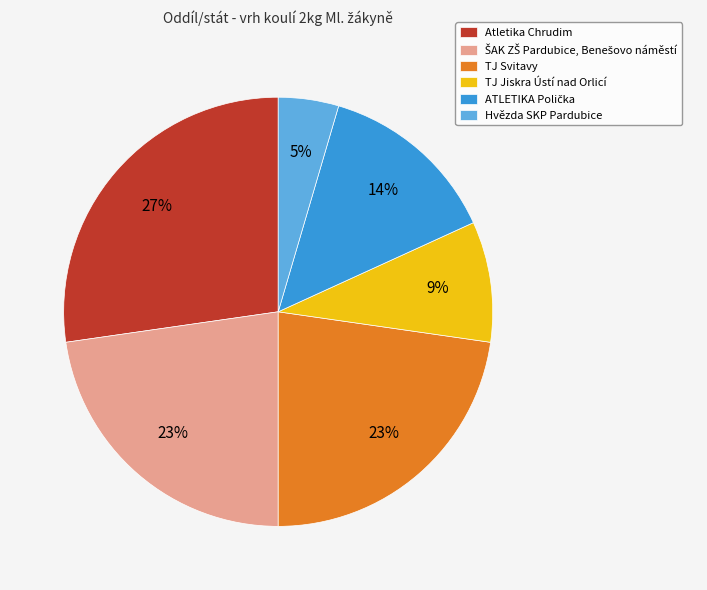

To the nearest percent, what is the average slice percentage?

17%